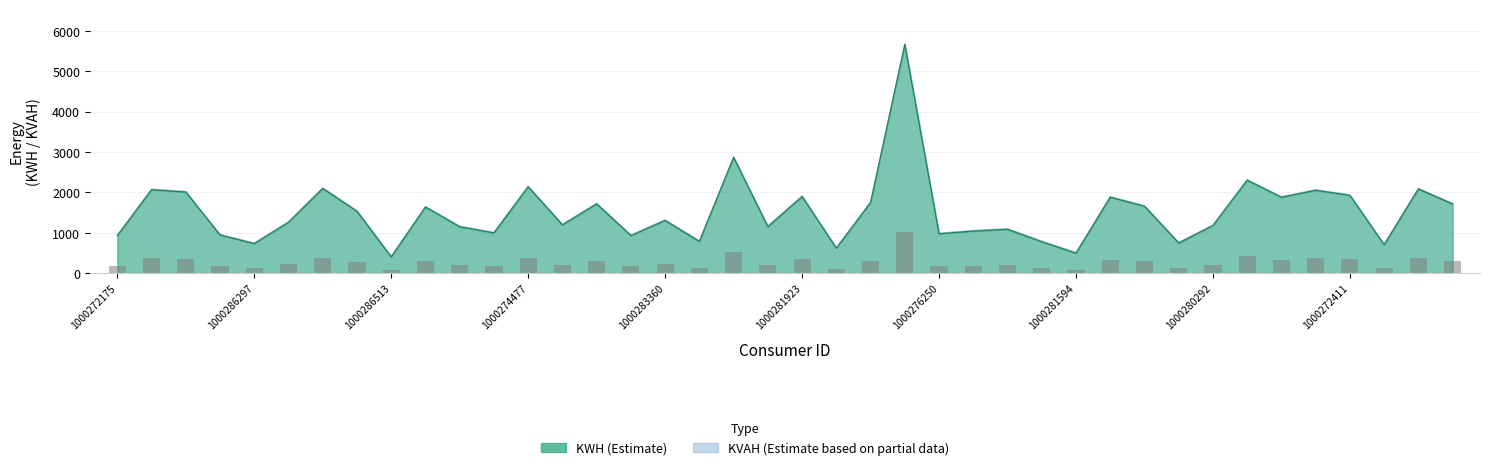

Between 1000283415 and 1000281672, which is larger?

1000281672